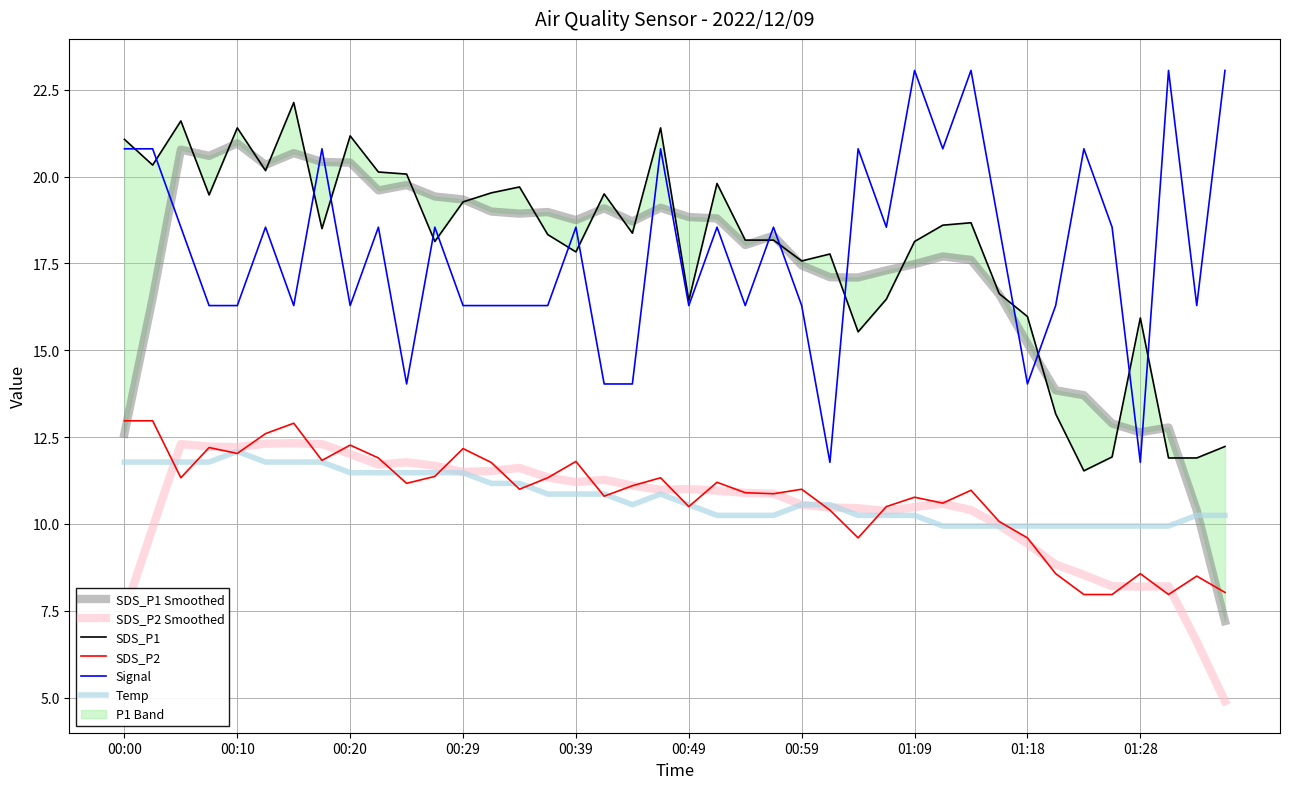

List the series in order of their peak value, lowest first.

Temp, SDS_P2 Smoothed, SDS_P2, SDS_P1 Smoothed, SDS_P1, Signal